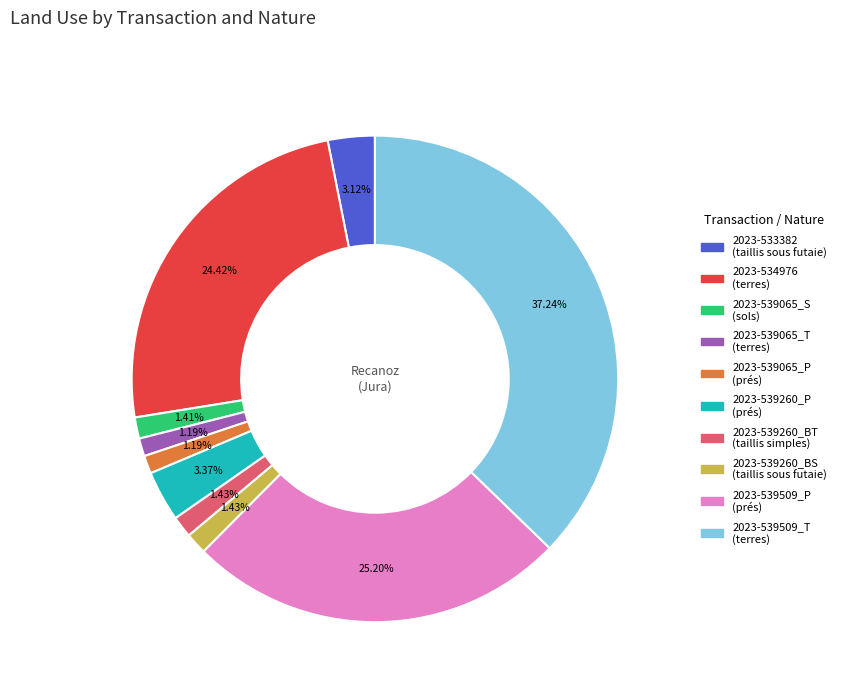

How many slices are in this pie chart?

10